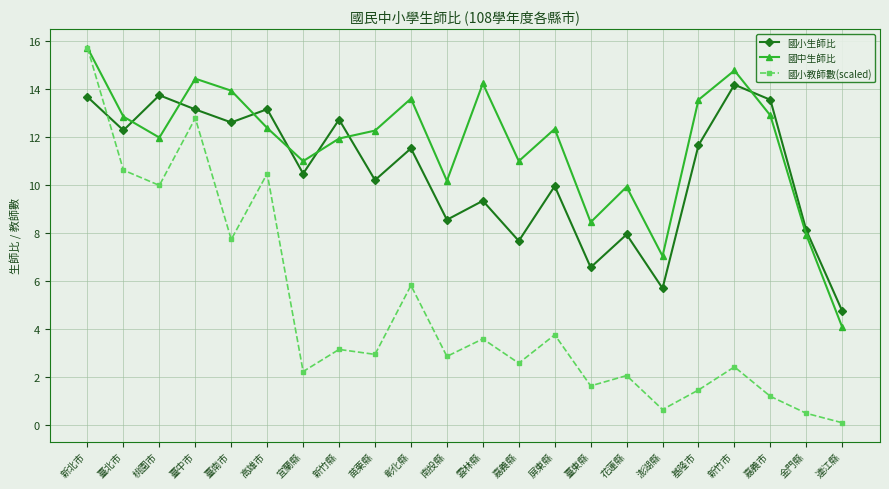

Rank the series by their average value, from lowest to highest.

國小教師數(scaled), 國小生師比, 國中生師比